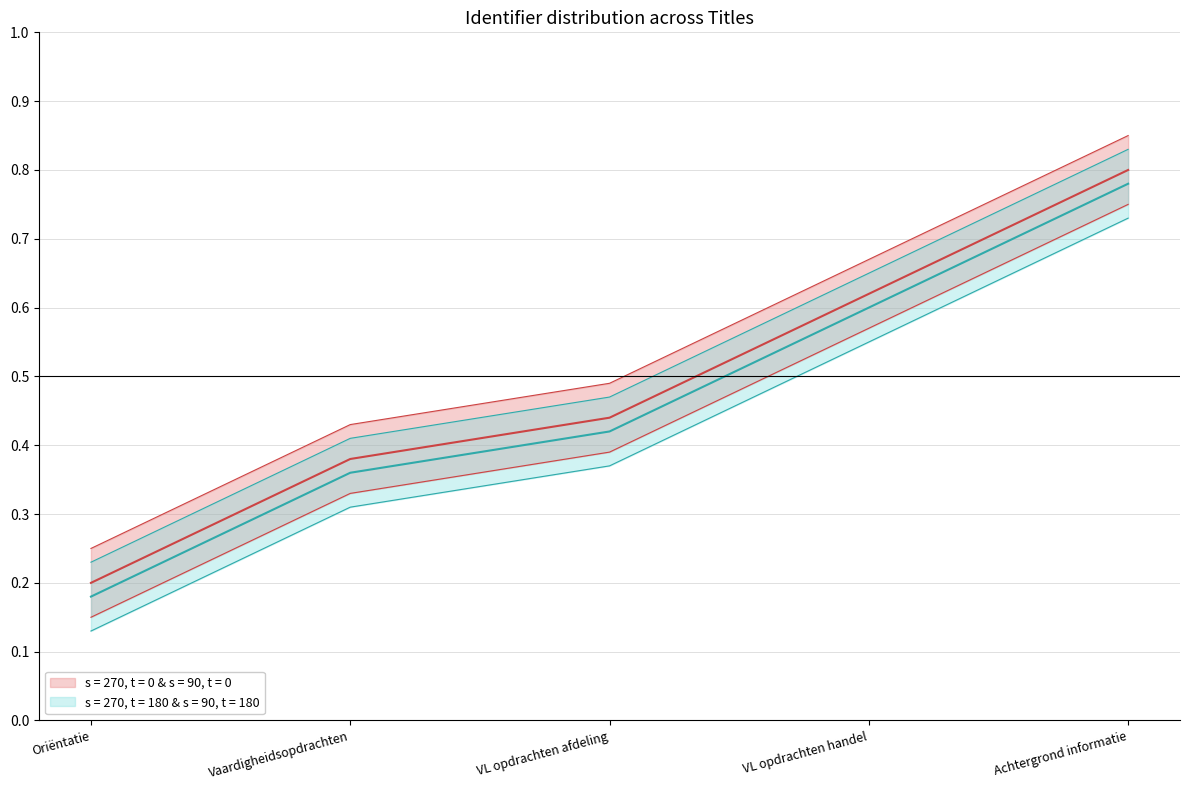

Where is Identifier (lower) nearest to the value 0?

Oriëntatie